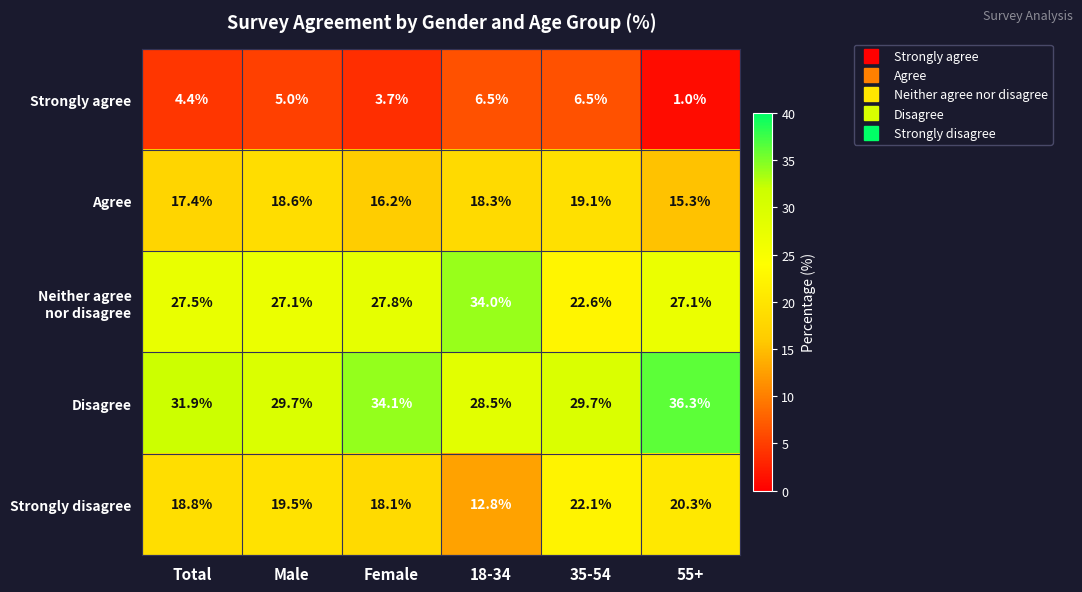

What is the spread (max minus min) of values at 35-54?

23.2